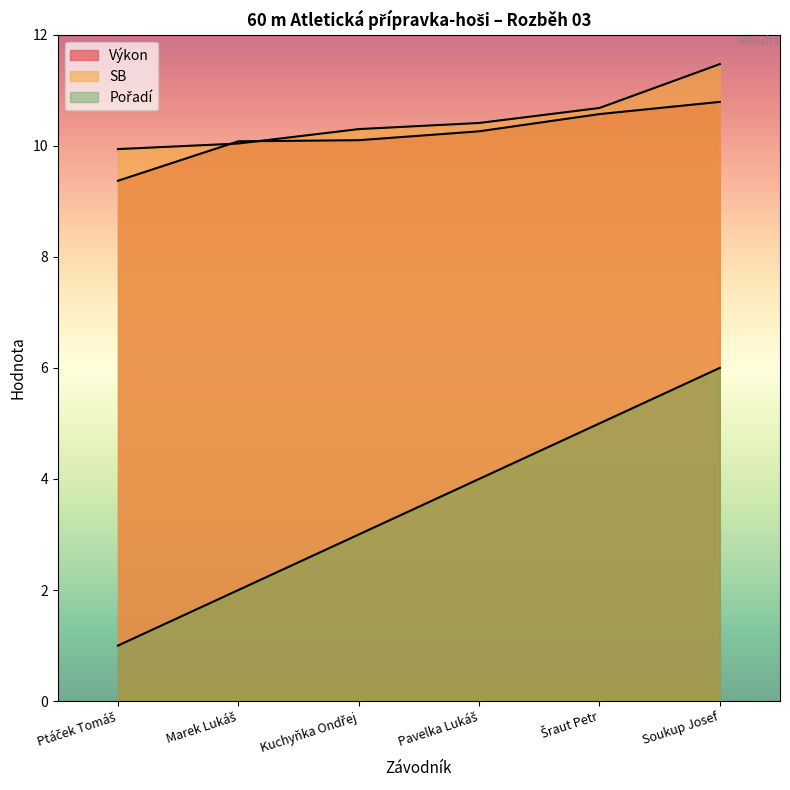

True or false: Pořadí has more than 2 interior local peaks.

False